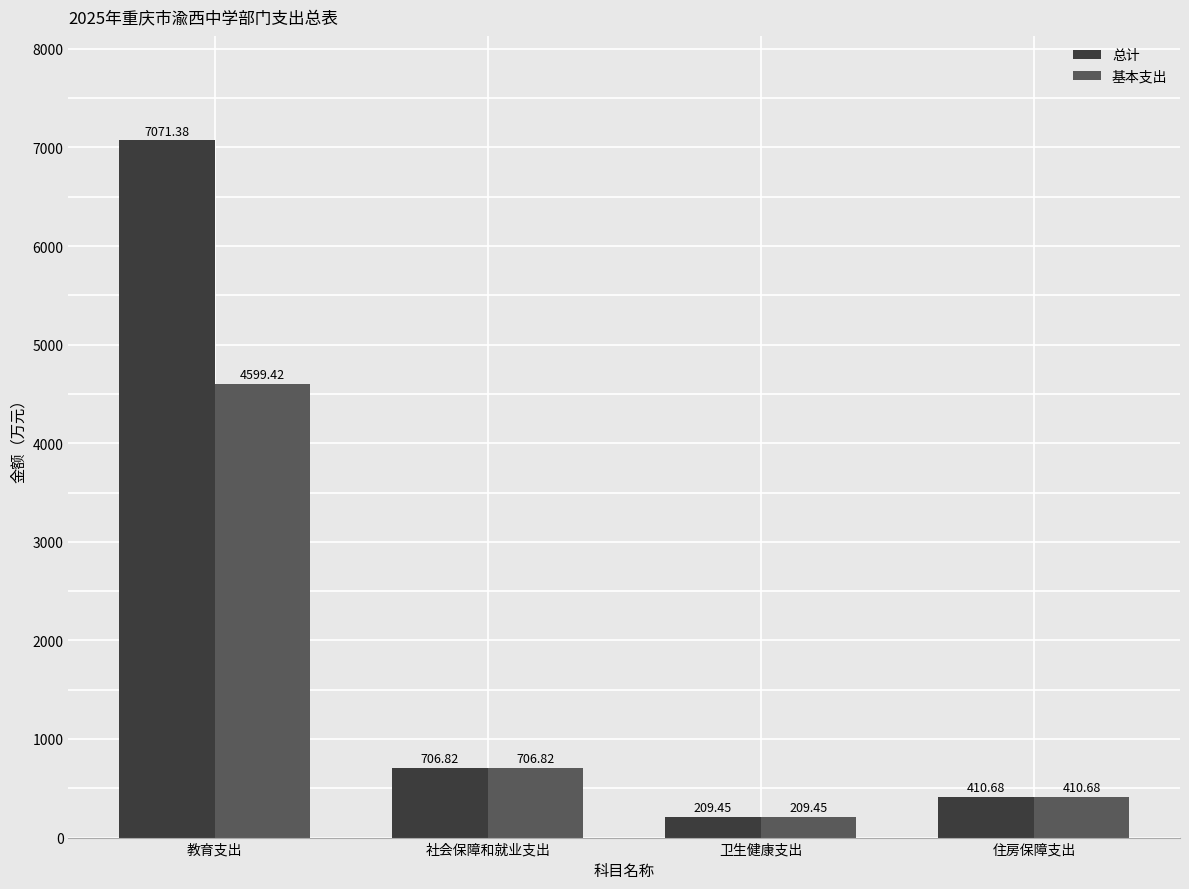

Does the chart contain stacked bars?

No